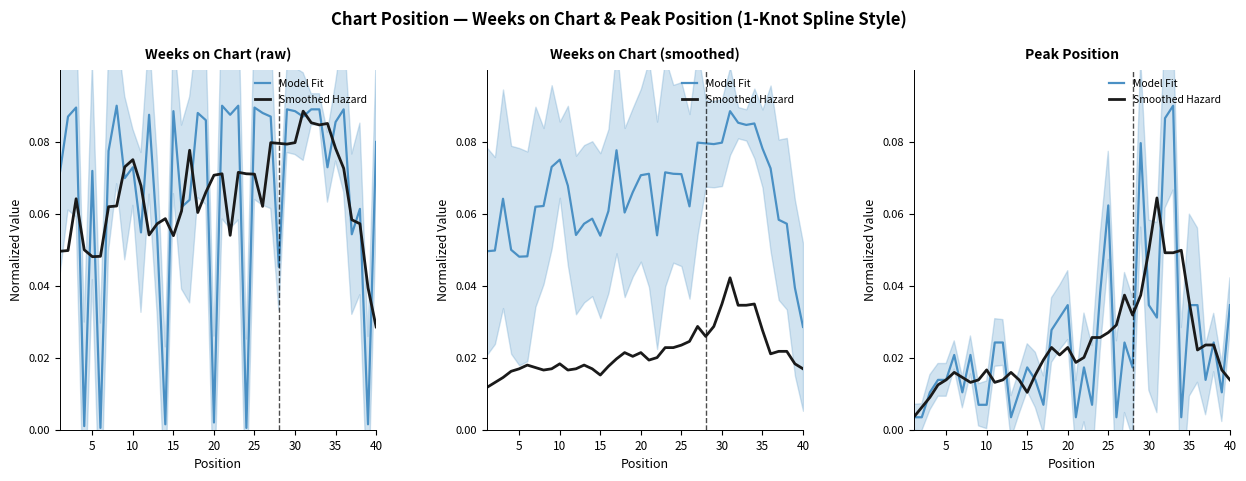

What is the greatest value displayed?

0.1